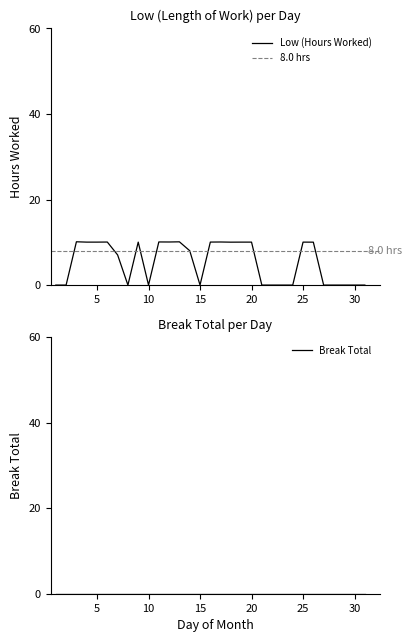

How many values exceed 8?

16